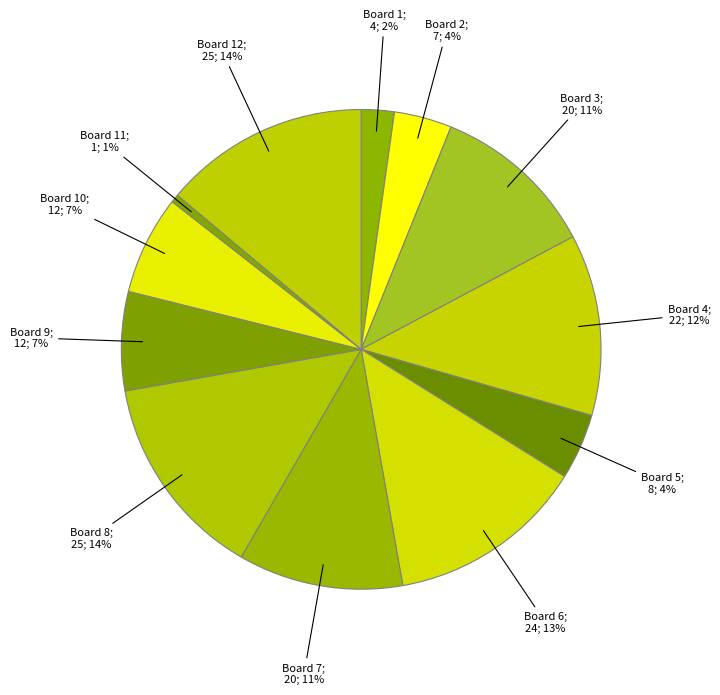

Count the number of slices in the pie.

12